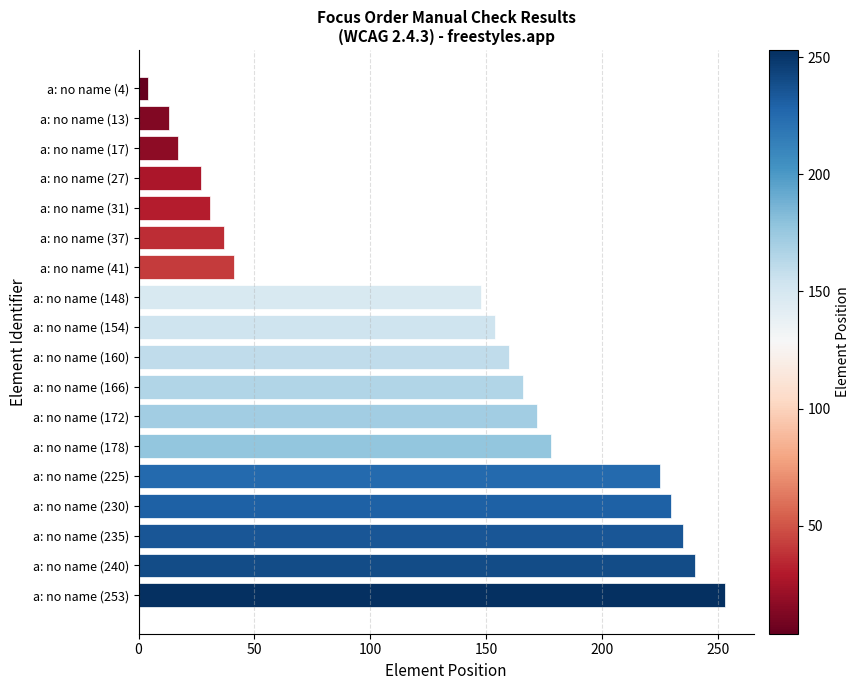

Where is the data nearest to the value 128?

a: no name (148)